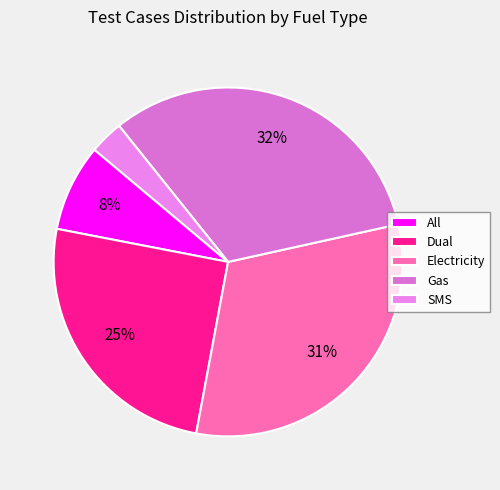

Rank the categories by value from lowest to highest.

SMS, All, Dual, Electricity, Gas